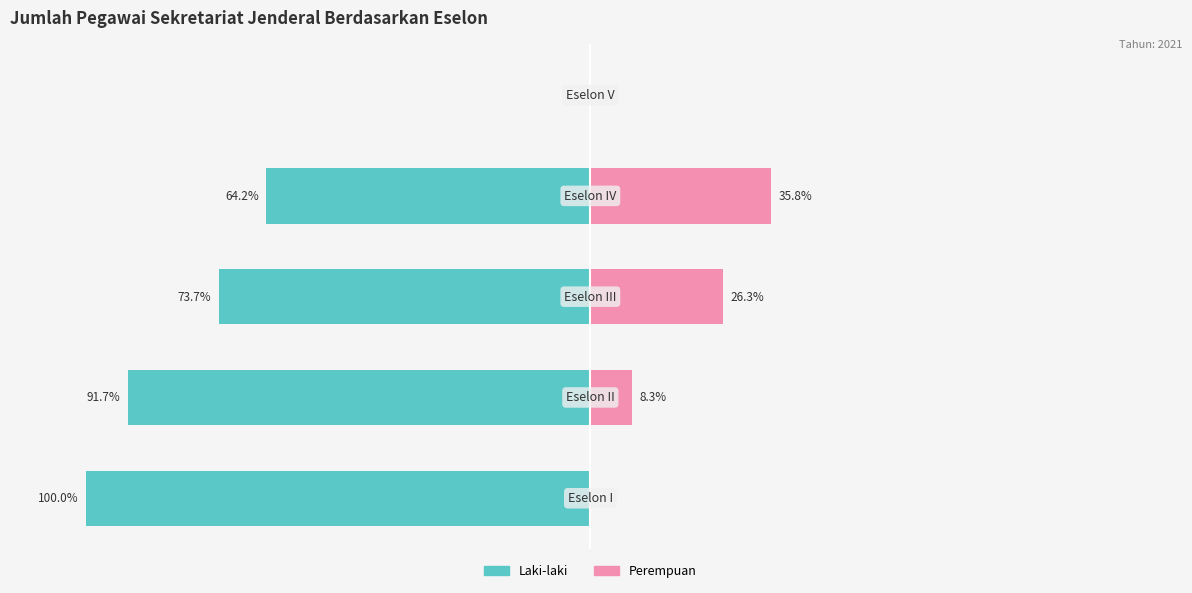

What is the value of the Laki-laki bar at the 4th from the left?

-64.2